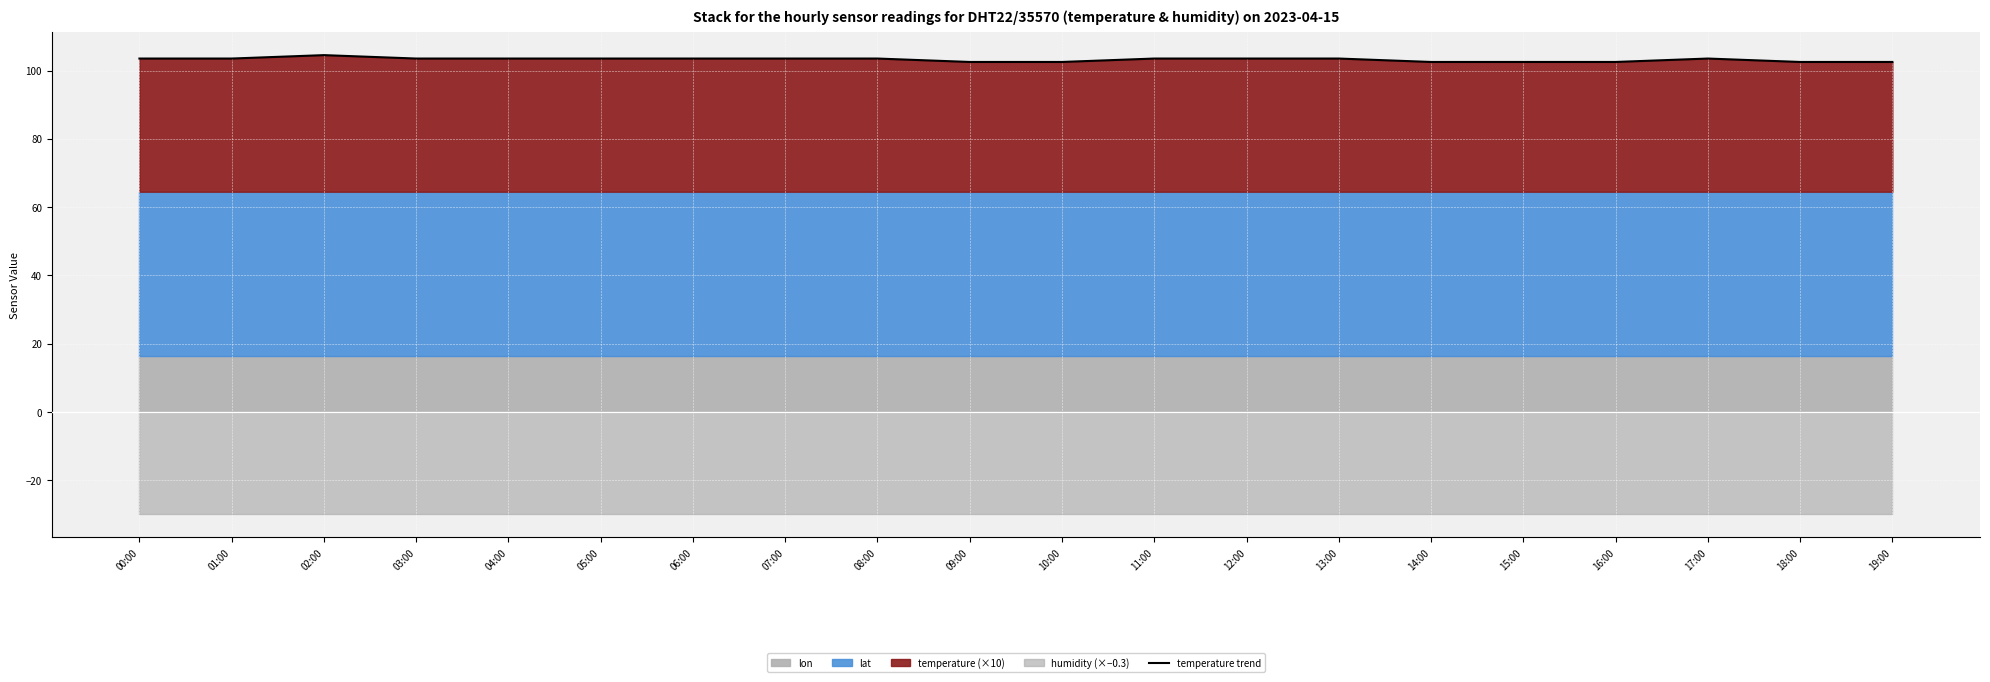

List the labels in order of value, smallest first.

09:00, 10:00, 14:00, 15:00, 16:00, 18:00, 19:00, 00:00, 01:00, 03:00, 04:00, 05:00, 06:00, 07:00, 08:00, 11:00, 12:00, 13:00, 17:00, 02:00